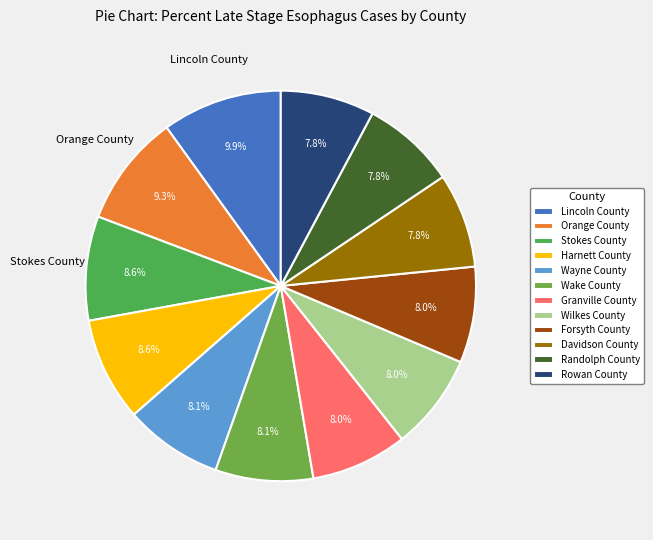

Combined, do Wayne County and Forsyth County account for over 50%?

No